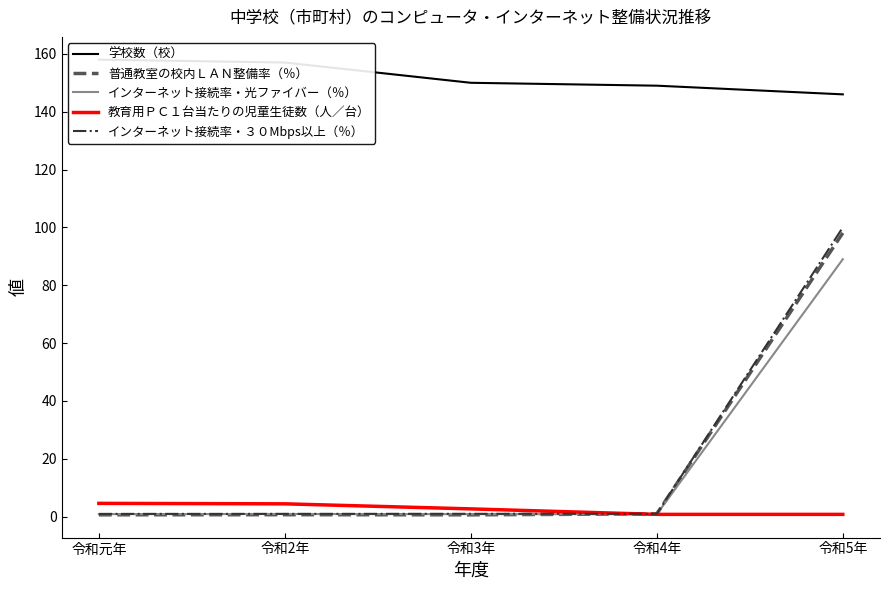

True or false: インターネット接続率・光ファイバー（％） has a value of 1.5 at 令和元年.

False